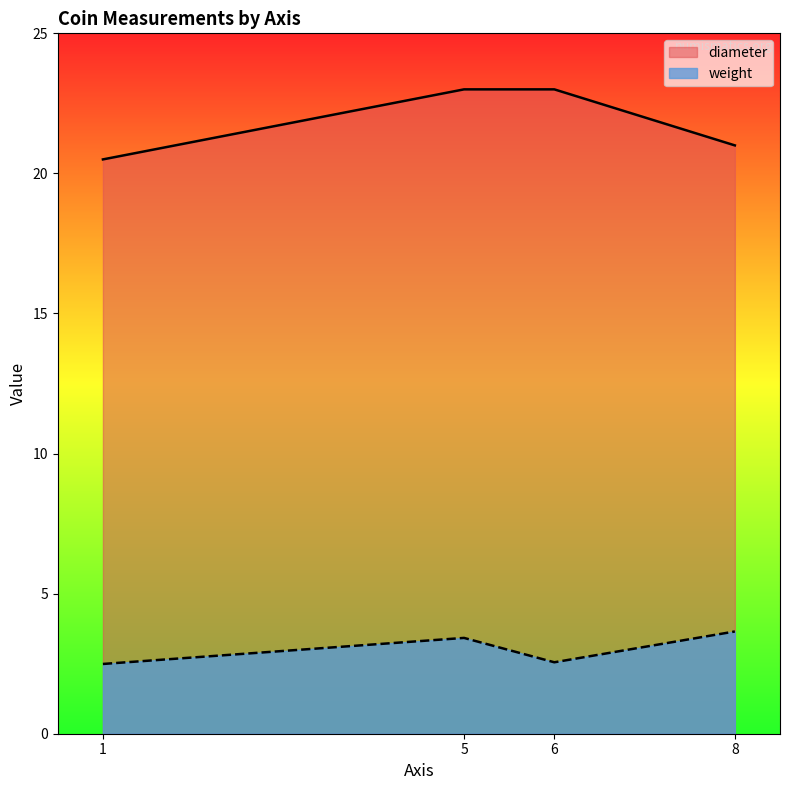

Reading left to right, transcribe all the data shown in this chart.

weight: 1=2.5	5=3.4	6=2.5	8=3.6
diameter: 1=20.5	5=23.0	6=23.0	8=21.0